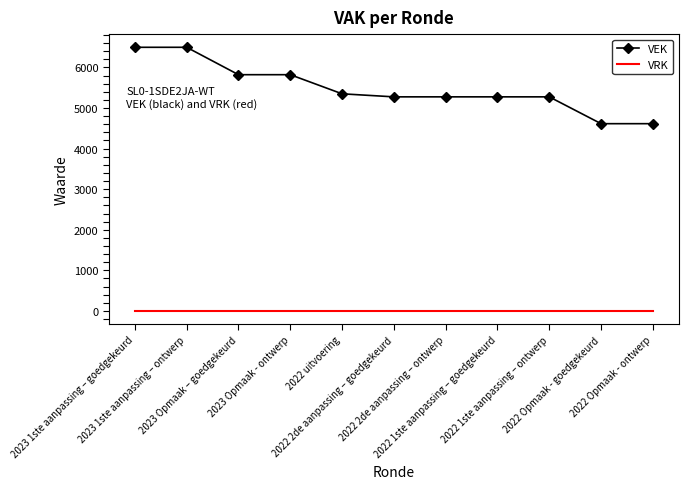

What is the maximum value shown in the chart?

6496